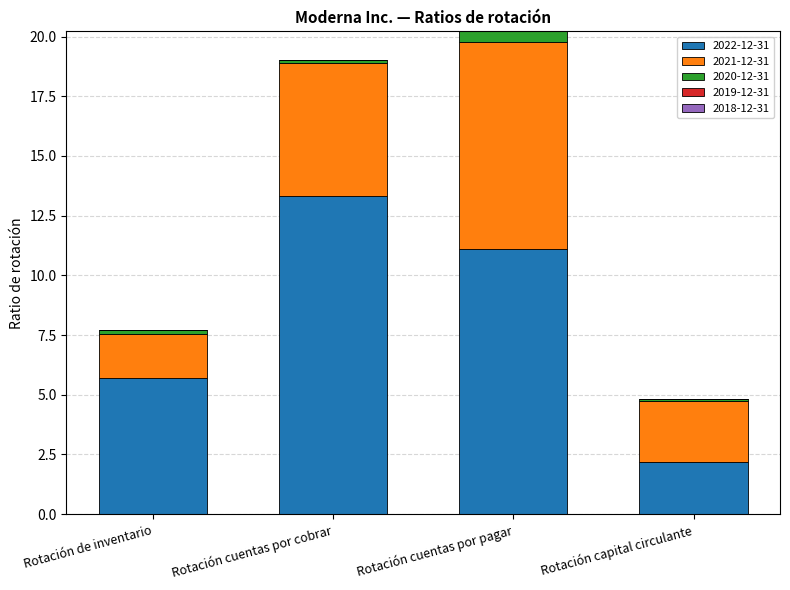

What is the value of the 2022-12-31 bar at the 4th from the left?

2.2